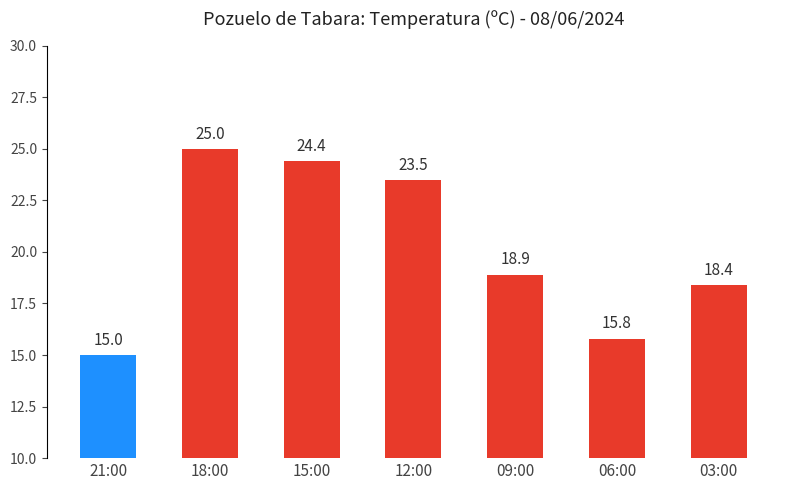

Reading right to left, list all the values displayed in this chart.

18.4	15.8	18.9	23.5	24.4	25.0	15.0